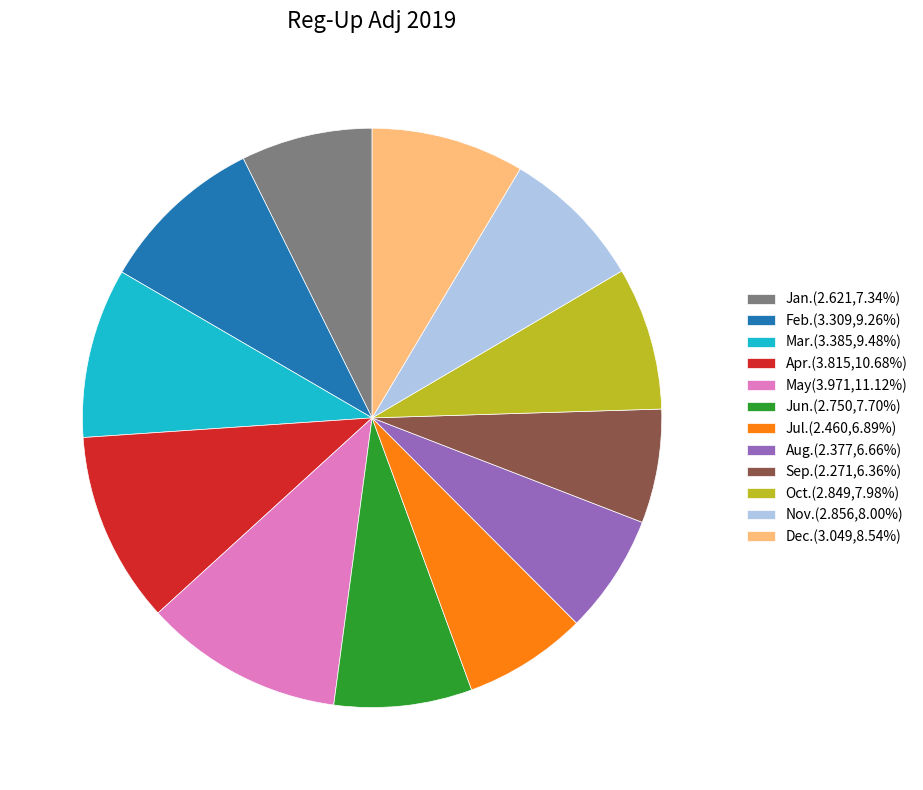

Do Jul.(2.460,6.89%) and Oct.(2.849,7.98%) together represent more than half of the pie?

No